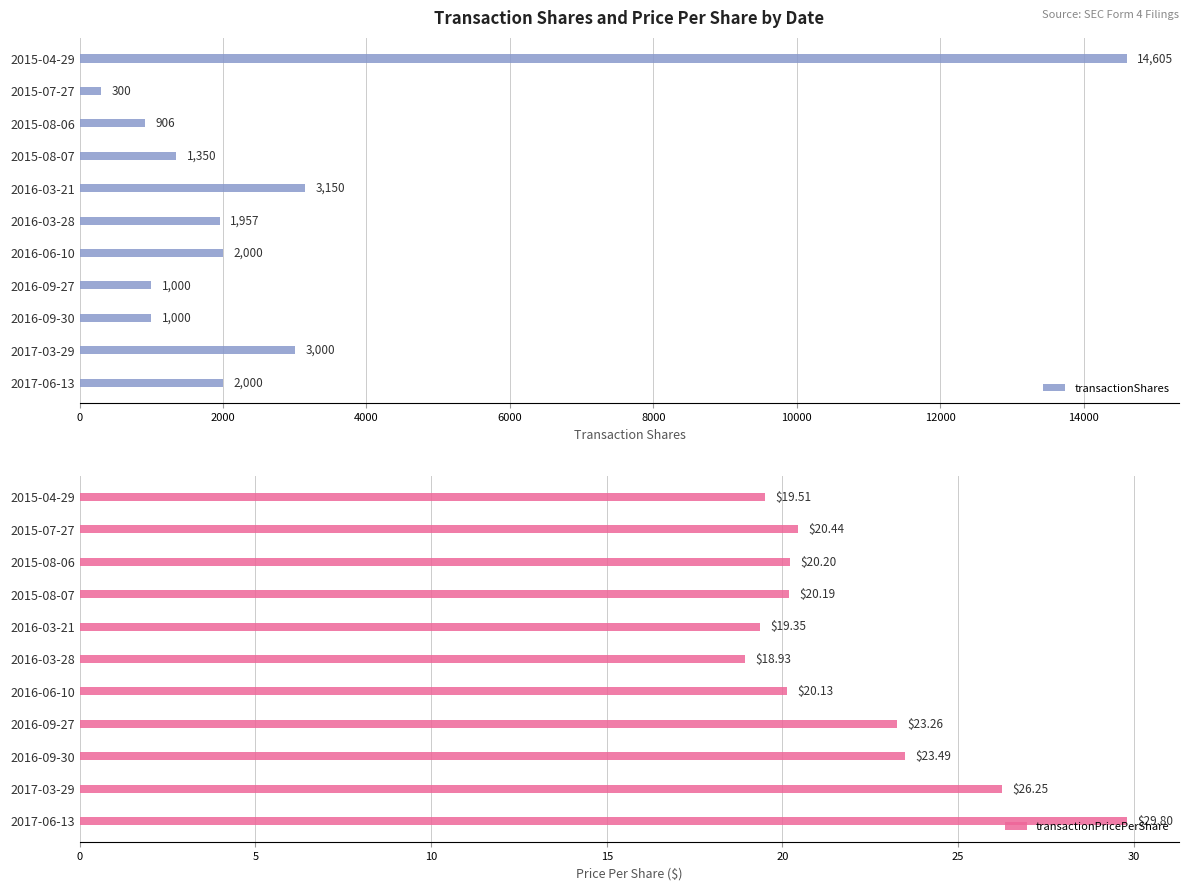

The transactionShares series shows 521 at 2016-09-30. True or false?

False